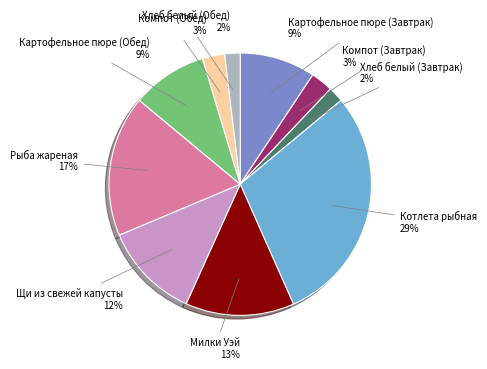

To the nearest percent, what portion does Щи из свежей капусты represent?

12%